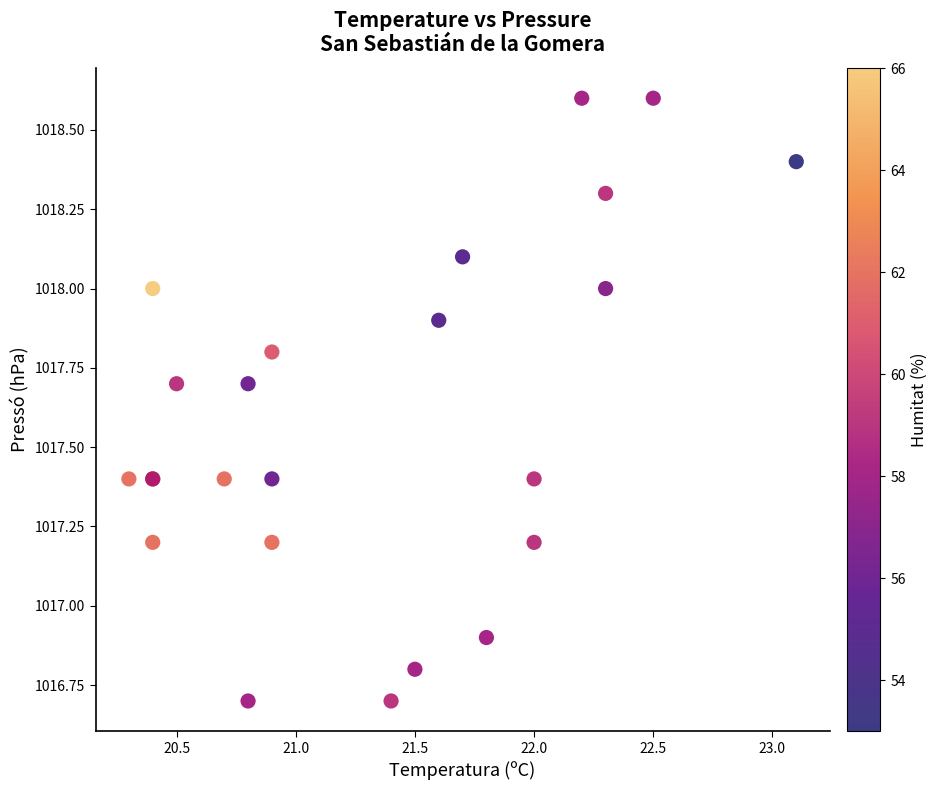

What Y value in the scatter plot is closest to 1017?

1016.9